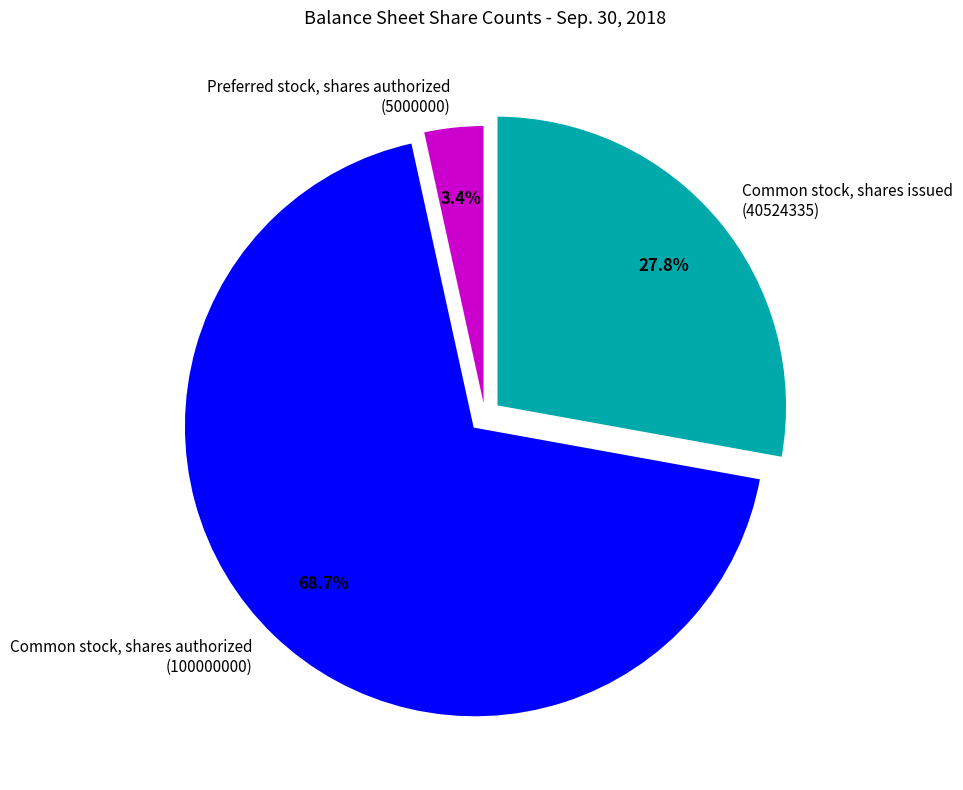

Which slice is the smallest?

Preferred stock, shares authorized